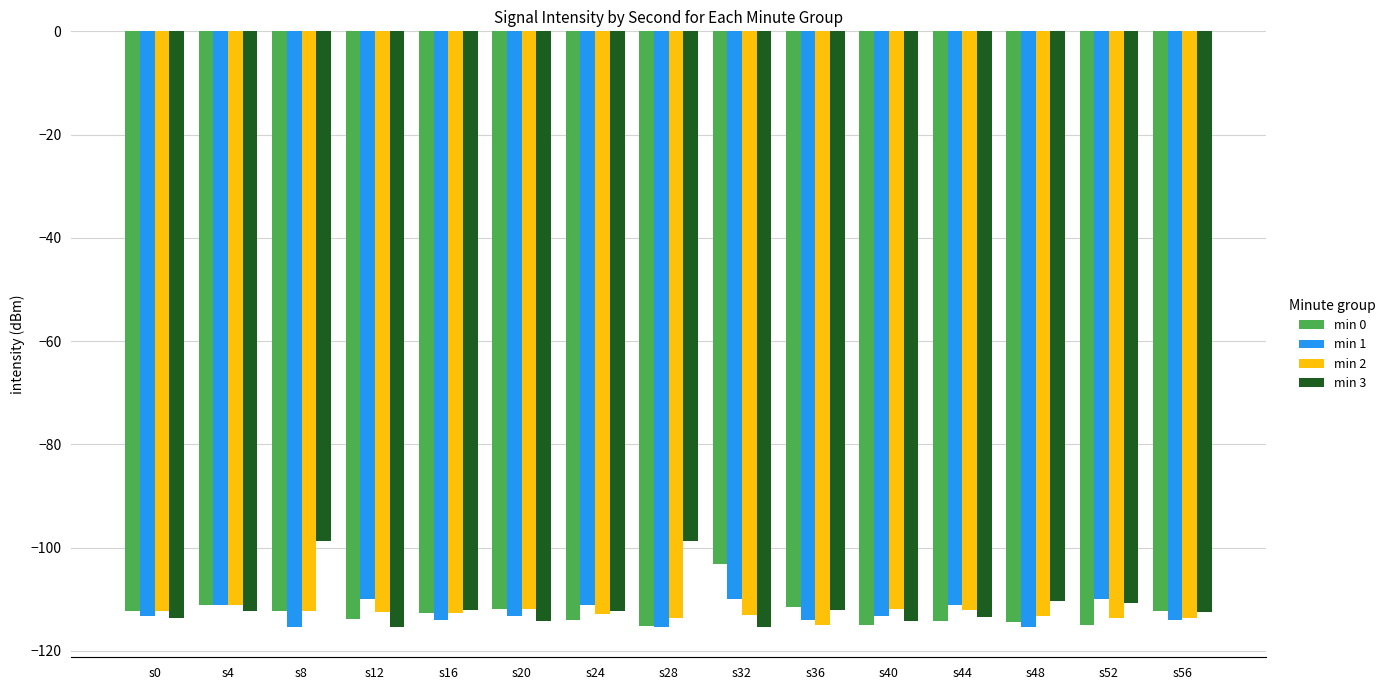

What is the minimum value shown in the chart?

-115.5